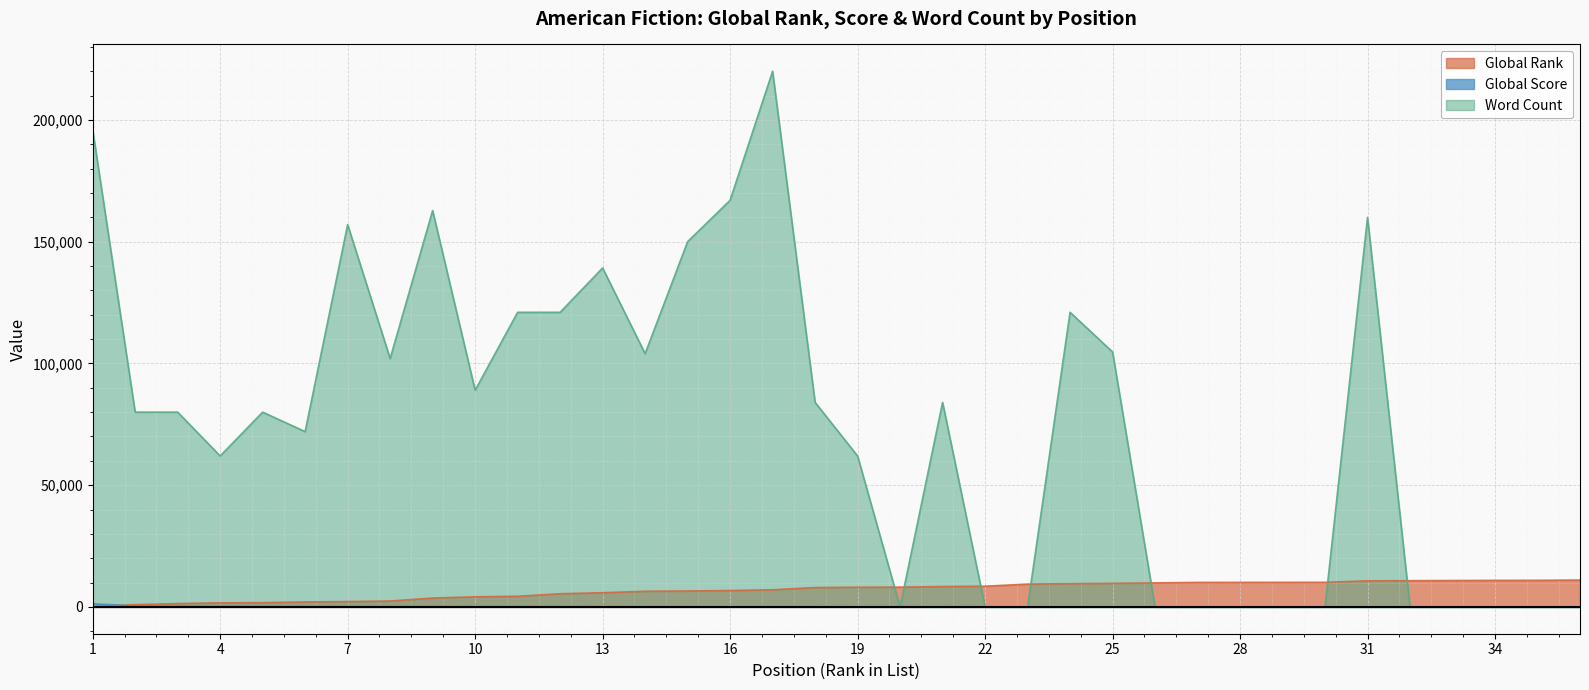

Is the value of Word Count at 35 greater than the value of Global Score at 15?

No